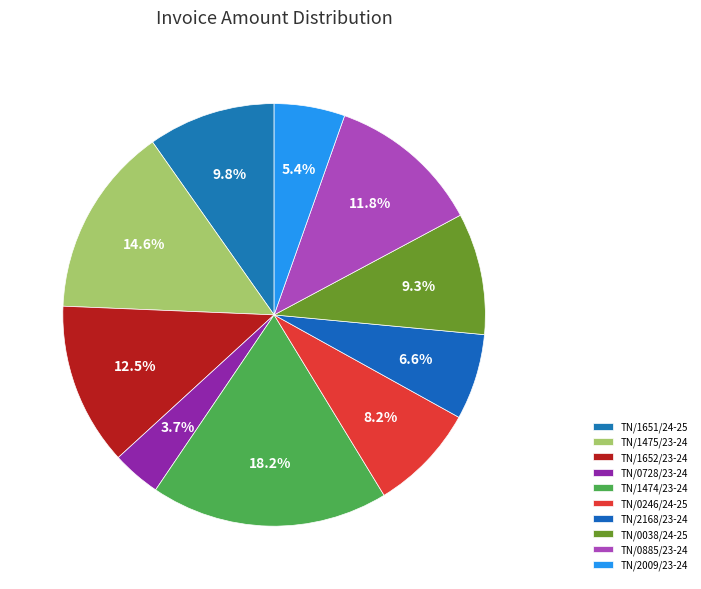

Count the number of slices in the pie.

10